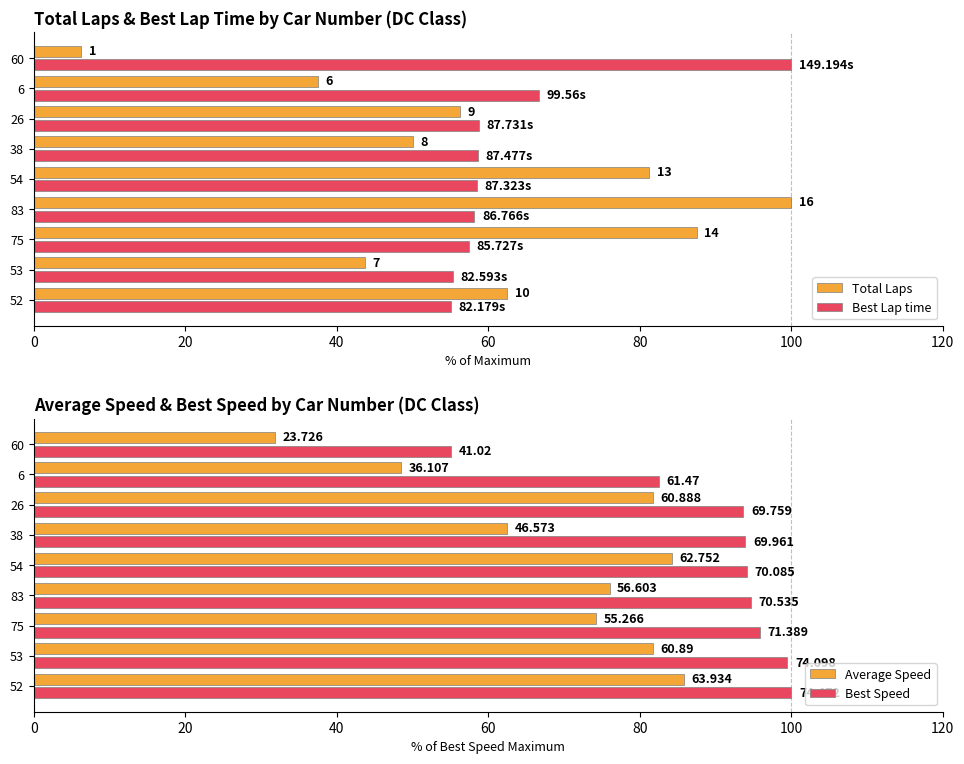

How many bars are there in total?

36